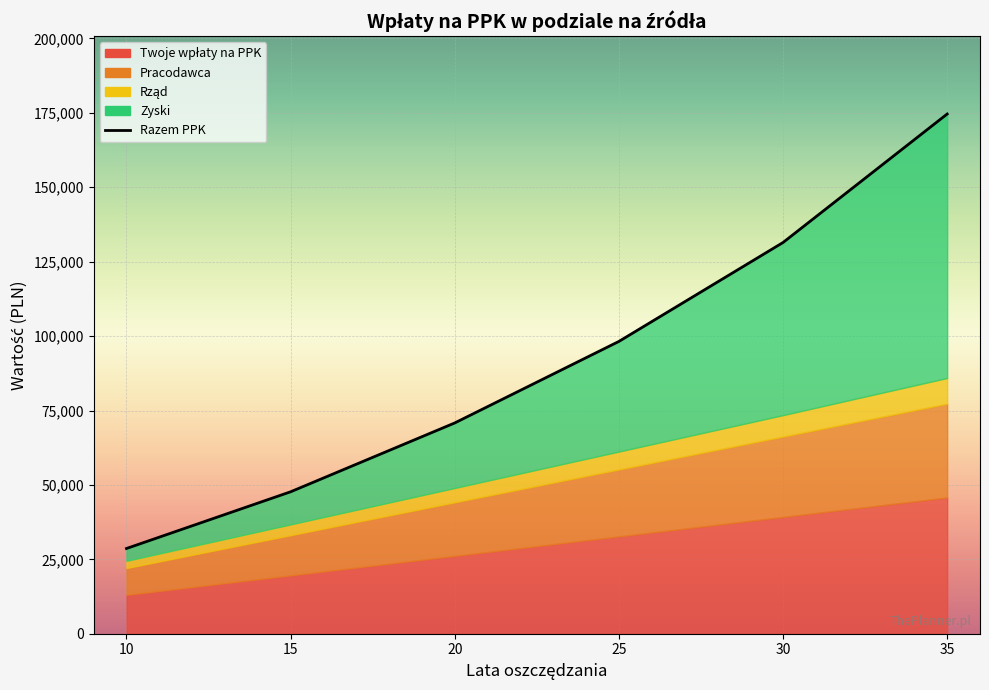

What is the maximum value shown in the chart?

174627.8